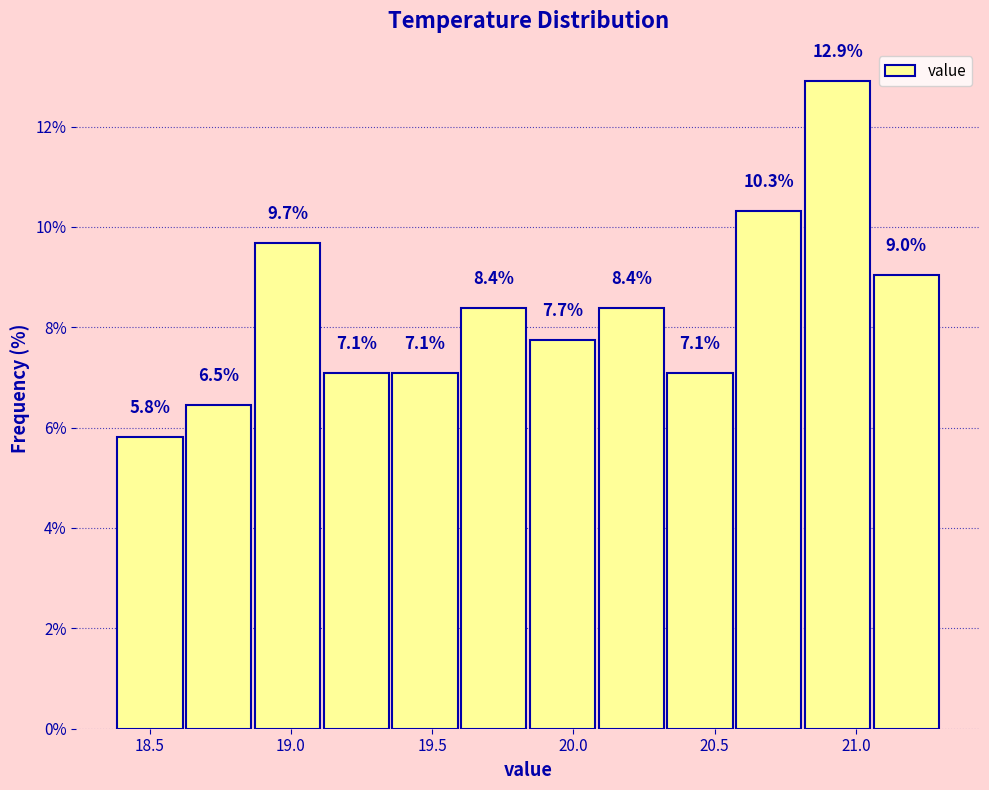

Reading left to right, list every bar in this chart as the range it spans on the x-axis followed by its height. The bar edges are not printed on the chart, so give them approximately, as read against the axis.

18.40 to 18.60: 5.8
18.60 to 18.85: 6.5
18.85 to 19.10: 9.7
19.10 to 19.35: 7.1
19.35 to 19.60: 7.1
19.60 to 19.85: 8.4
19.85 to 20.10: 7.7
20.10 to 20.35: 8.4
20.35 to 20.55: 7.1
20.55 to 20.80: 10.3
20.80 to 21.05: 12.9
21.05 to 21.30: 9.0